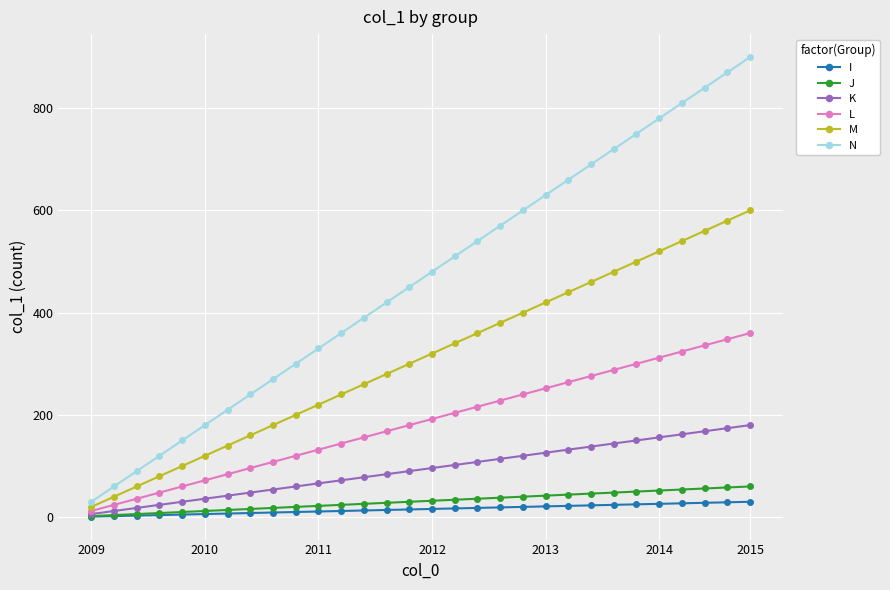

Which series has the widest spread of values?

N